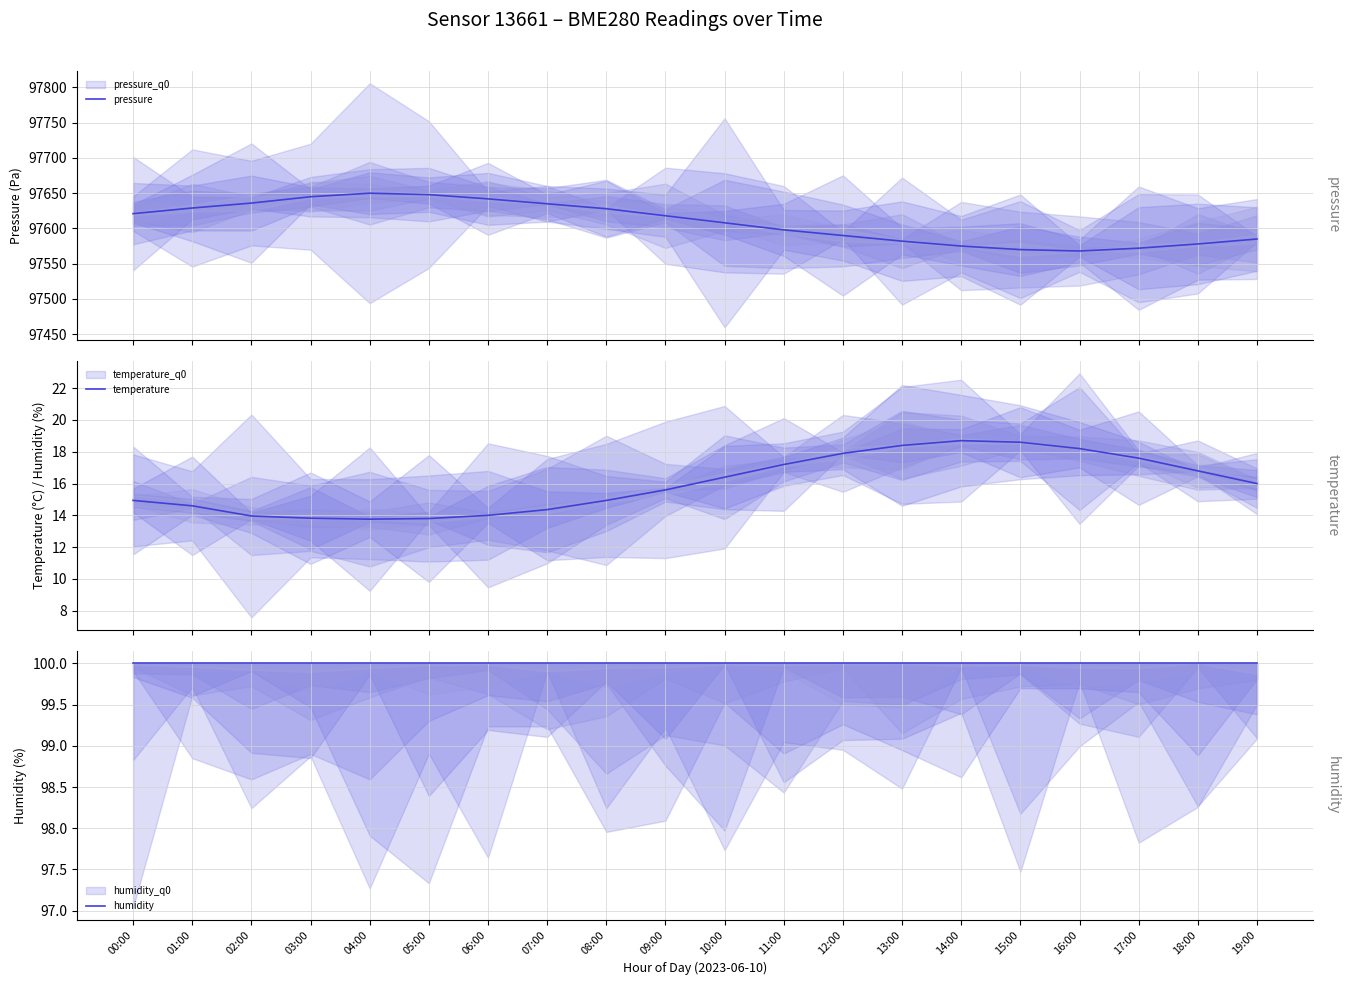

What position from the left is 08:00?

9